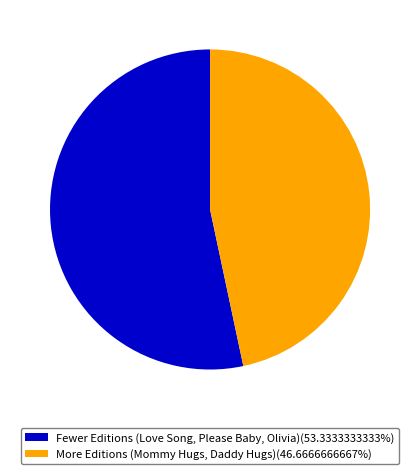

Is there any slice that represents more than half of the pie?

Yes